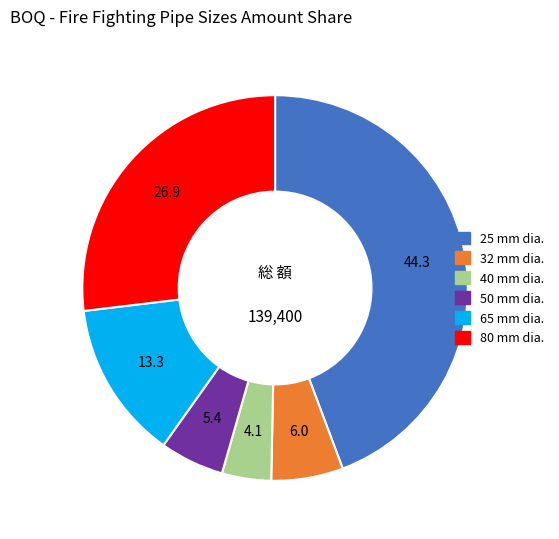

What is the largest slice in the pie chart?

25 mm dia.